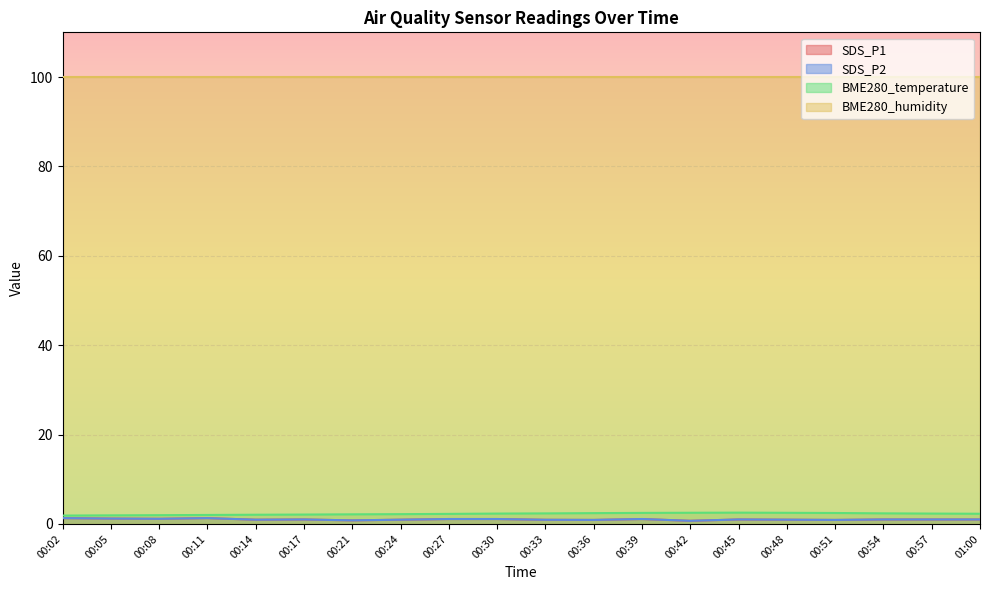

Which series changed the most between 00:14 and 00:42?

BME280_temperature